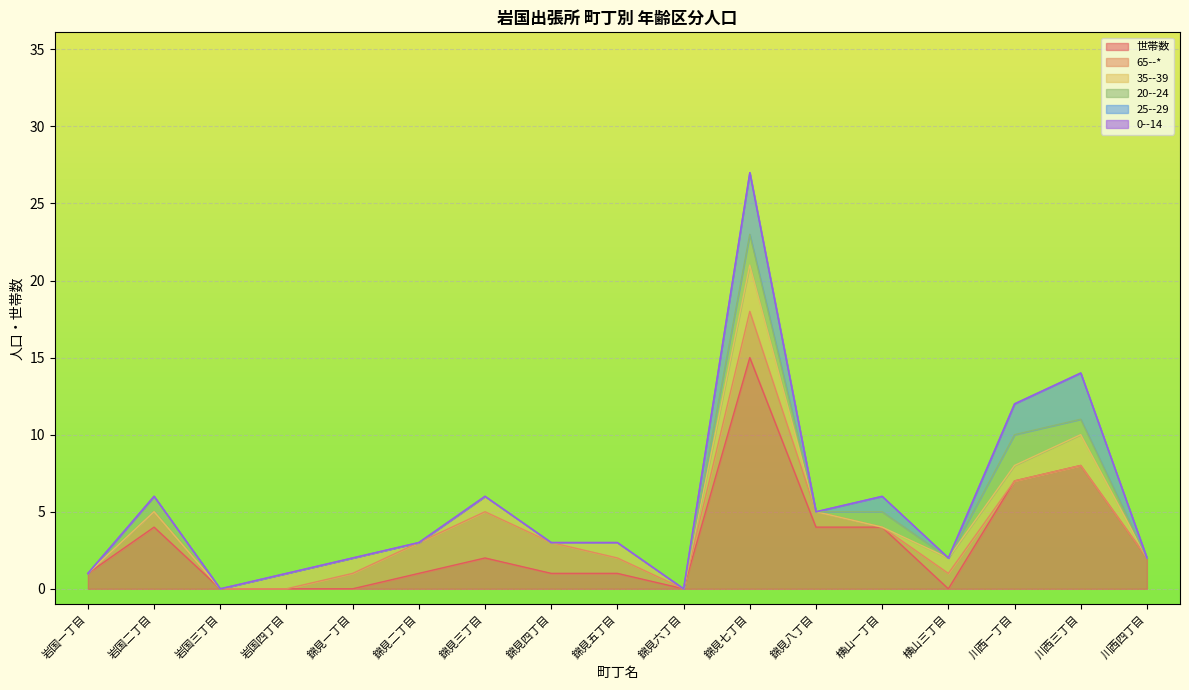

How many intersections are there between 35--39 and 25--29?

2